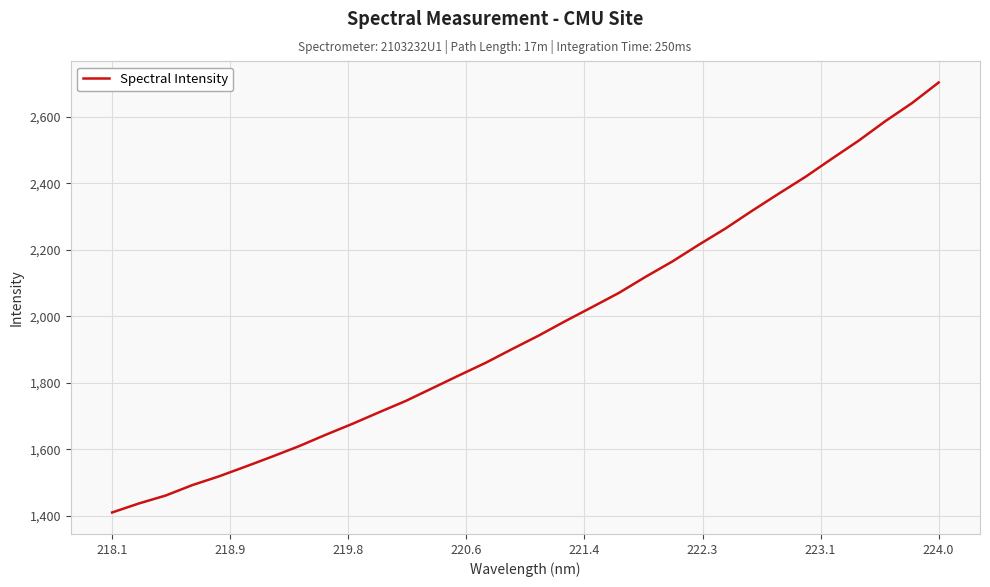

What is the difference between the maximum and minimum values?

1294.1